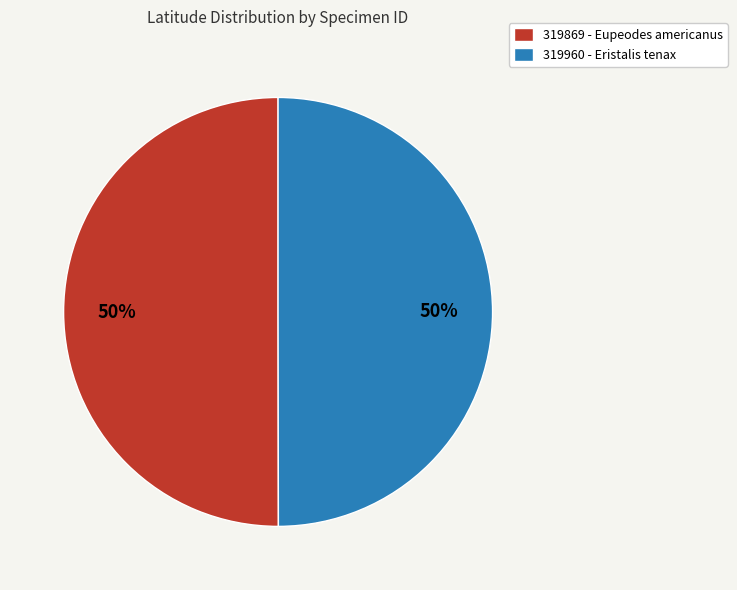

Is it true that 319960 - Eristalis tenax is 50% of the pie?

True